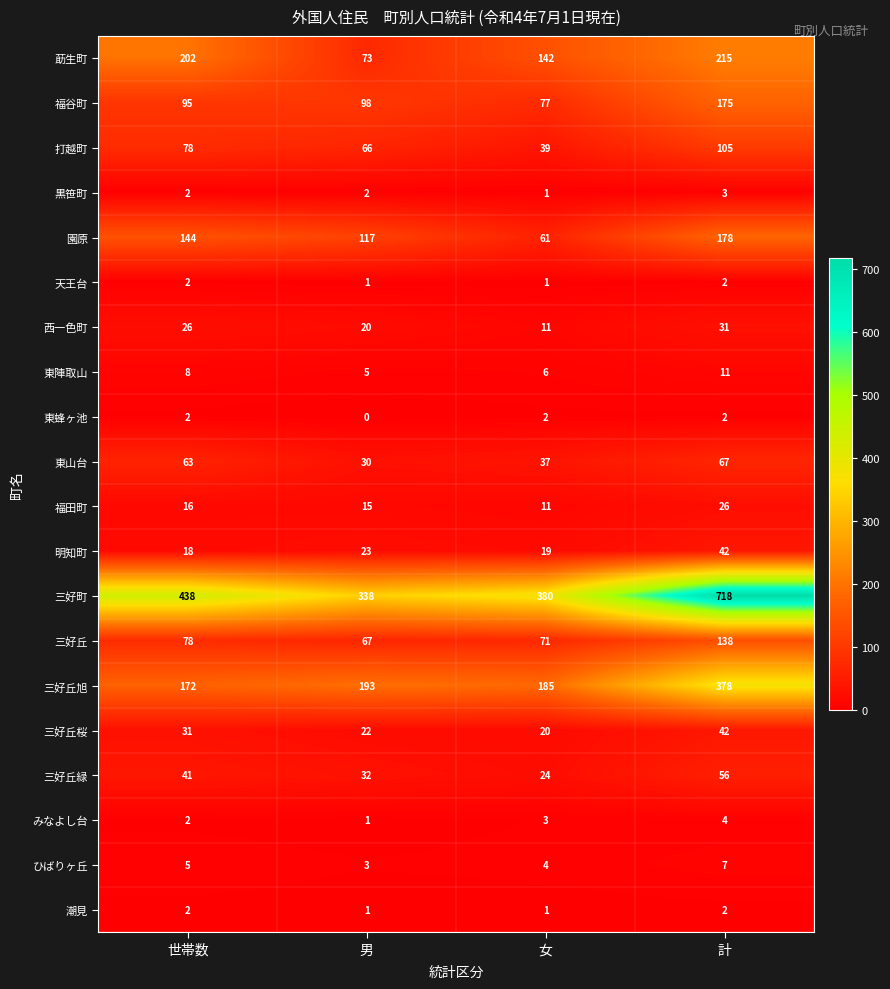

Which label corresponds to the smallest value in the chart?

男